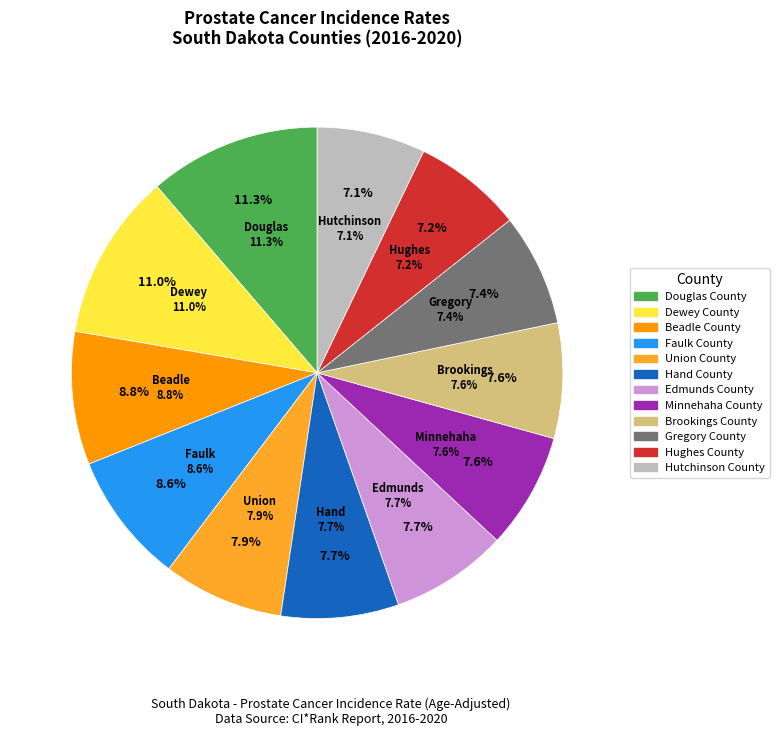

Is Hand County the majority of the pie?

No